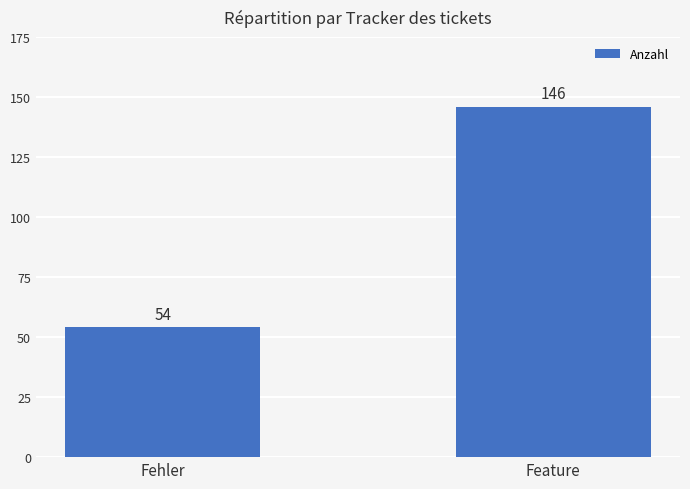

Count the number of data series in this chart.

1